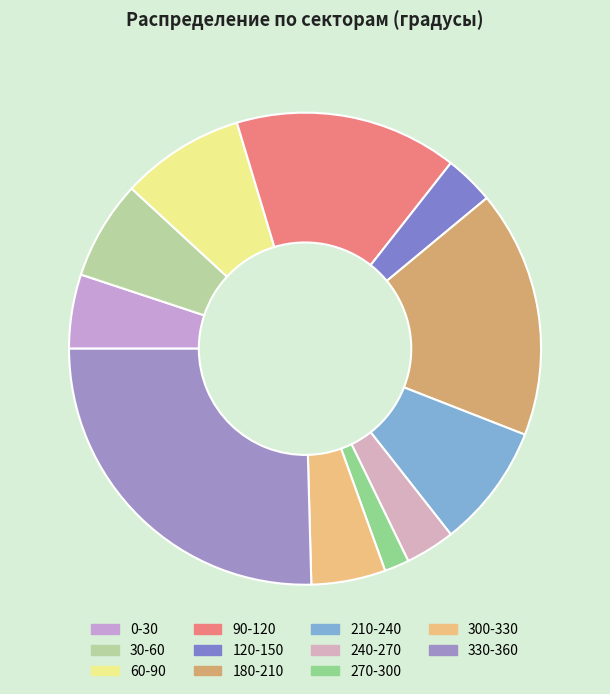

How many segments does this pie chart have?

11